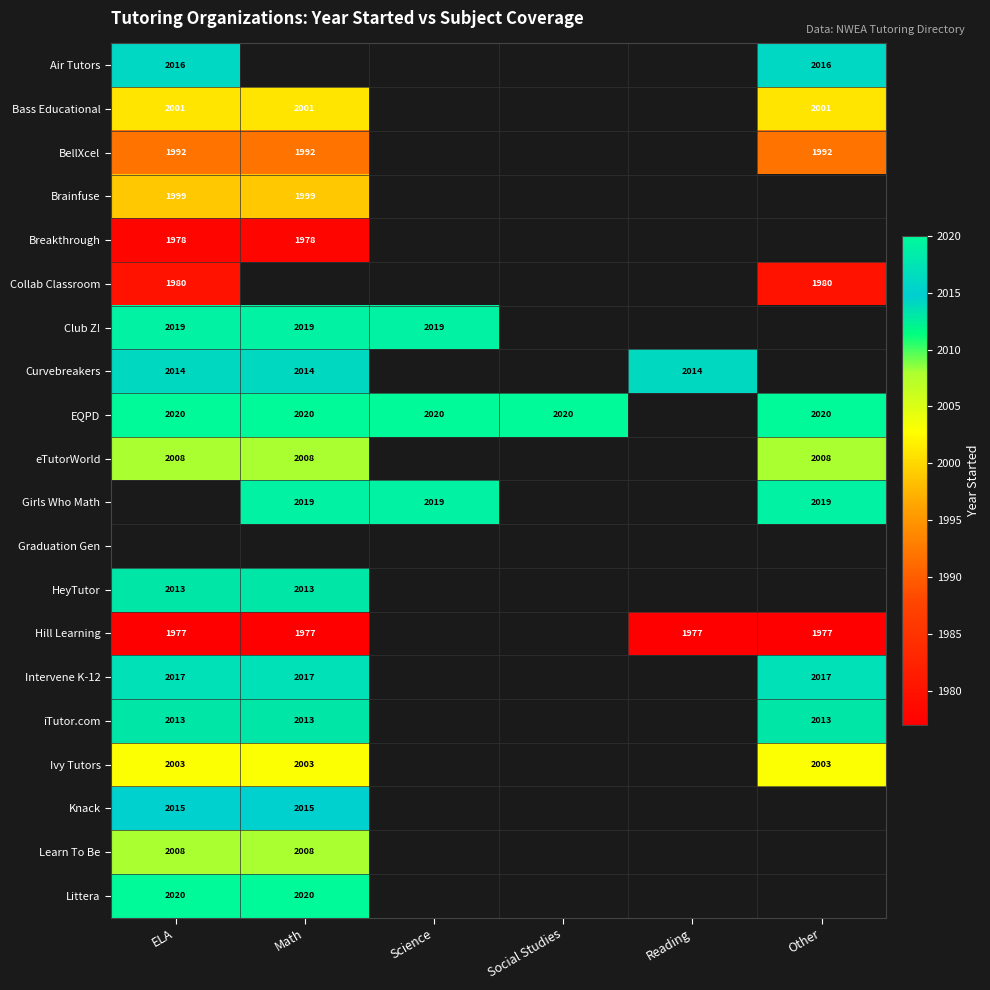

Count the number of categories in the chart.

6